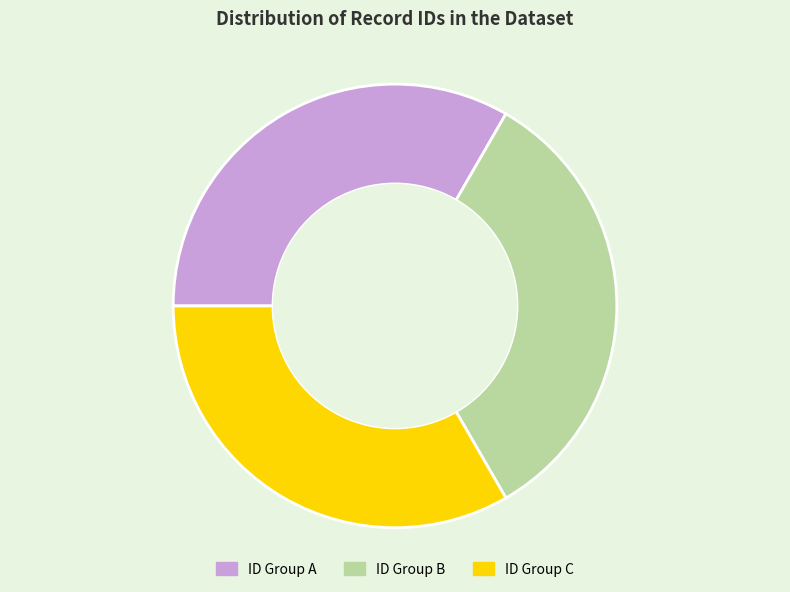

Is there a majority slice in this chart?

No